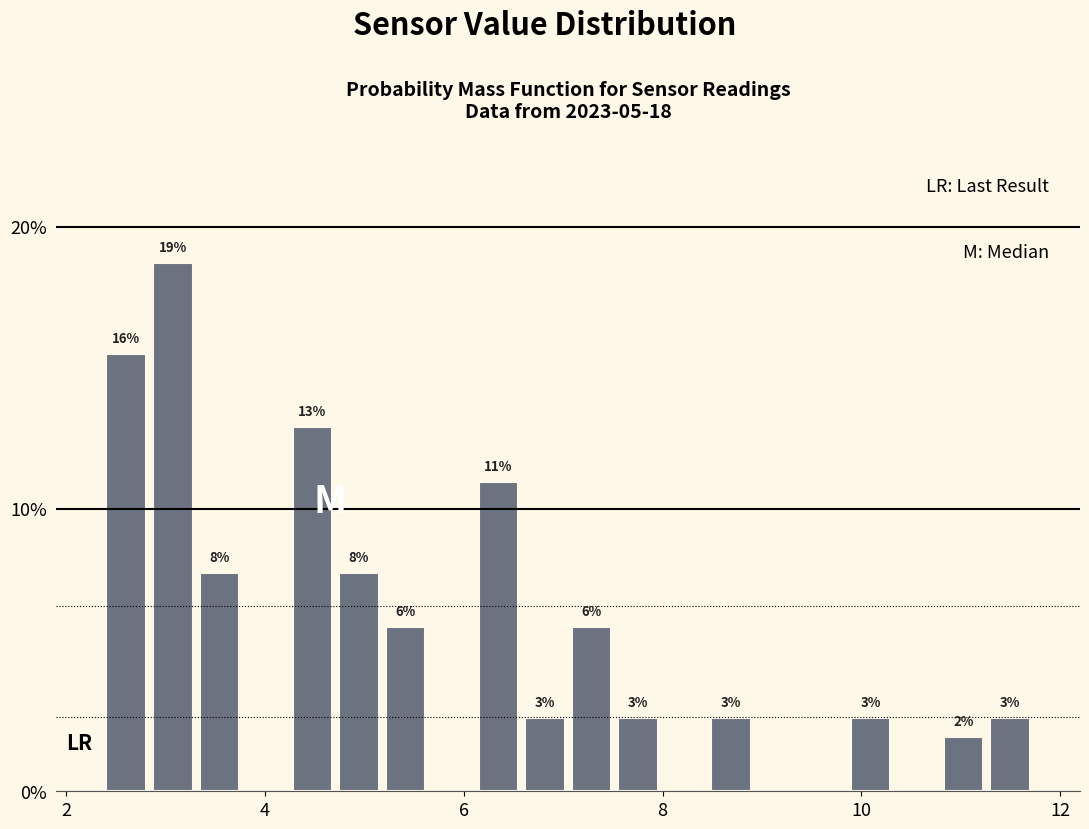

Around what value on the x-axis is the tallest bar? Give the approximate position of its centre, as read against the axis.

3.0